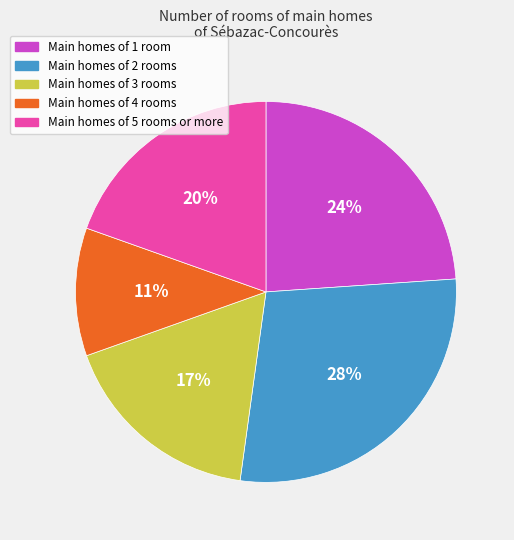

Count the number of slices in the pie.

5